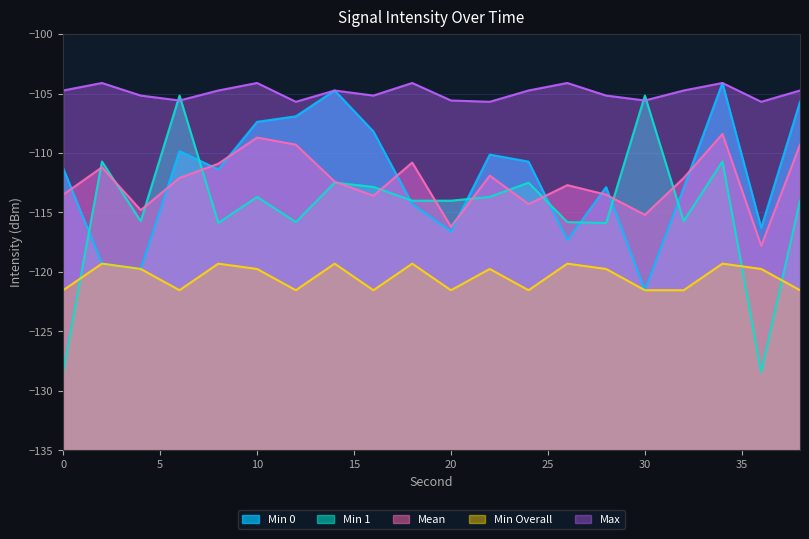

What is the sum of the Min 0 values at 4 and 18?

-234.0